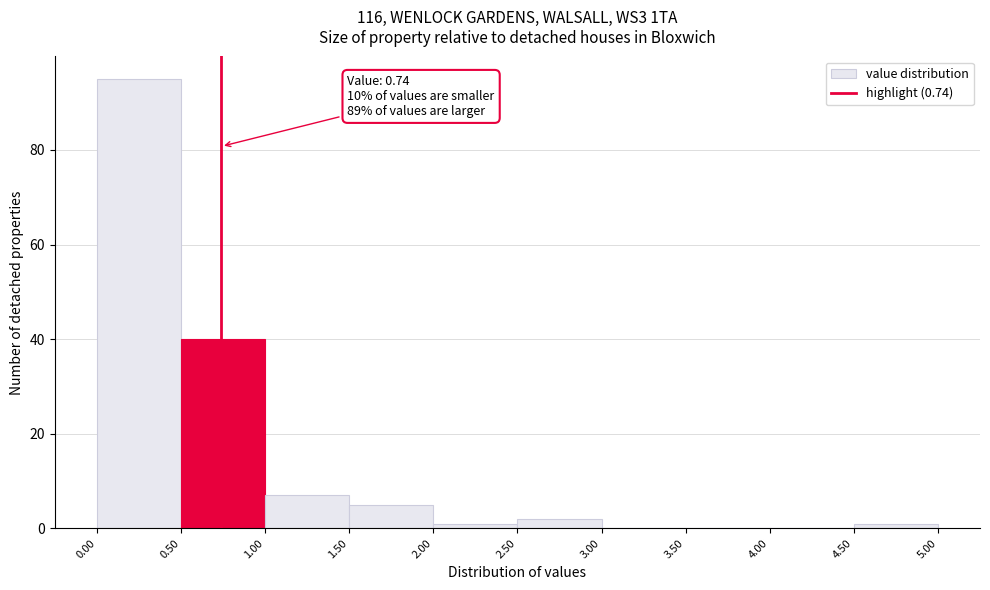

Which range on the x-axis has the tallest bar?

0.00 to 0.50